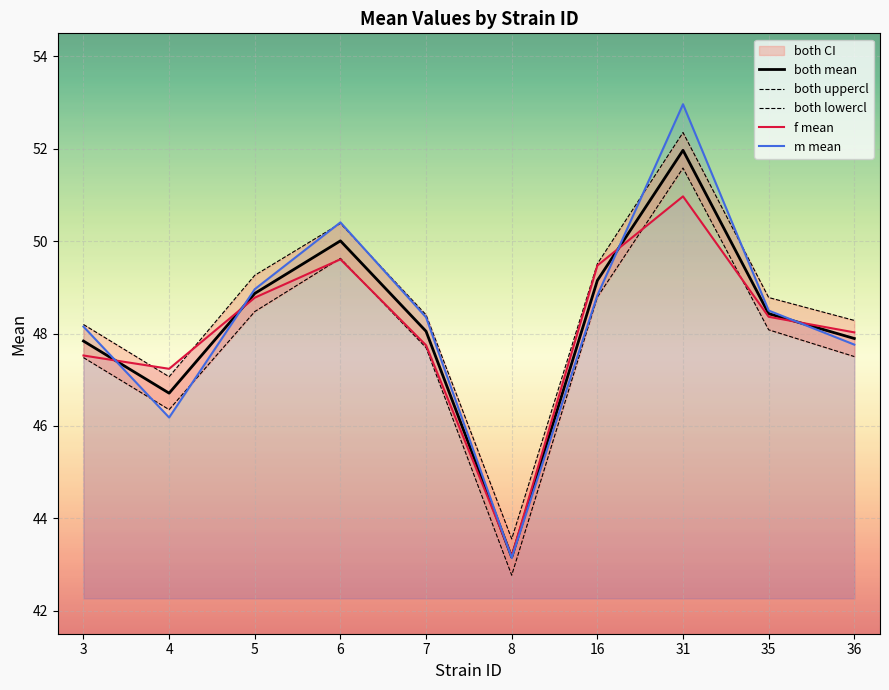

Which has a higher value, 6 or 8?

6